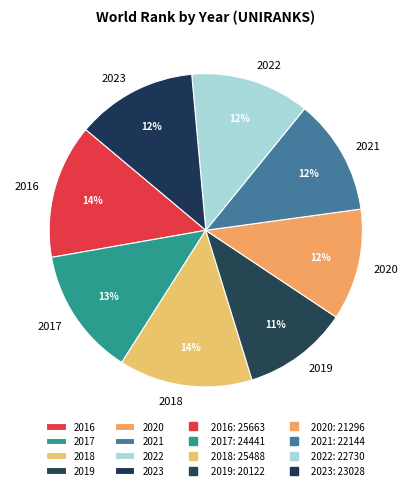

The 2022 slice represents 12% of the pie. True or false?

True